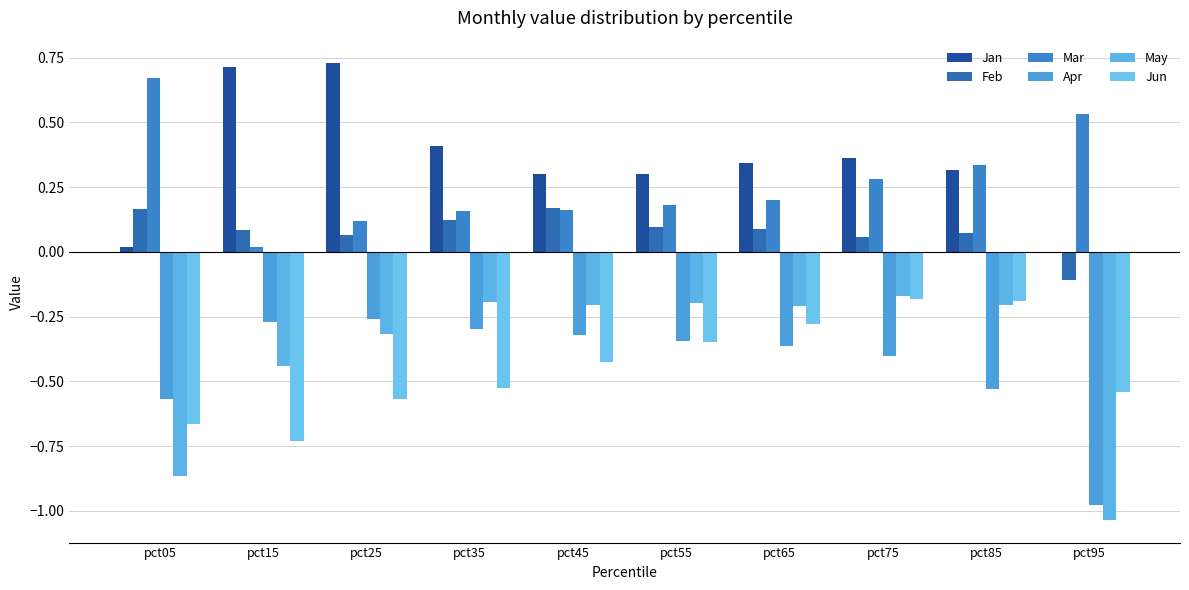

At which category is the sum across all series the highest?

pct75